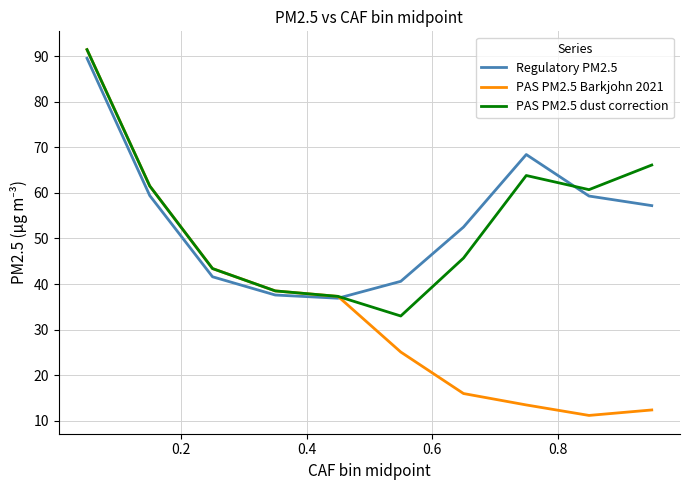

Which series has the widest spread of values?

PAS PM2.5 Barkjohn 2021